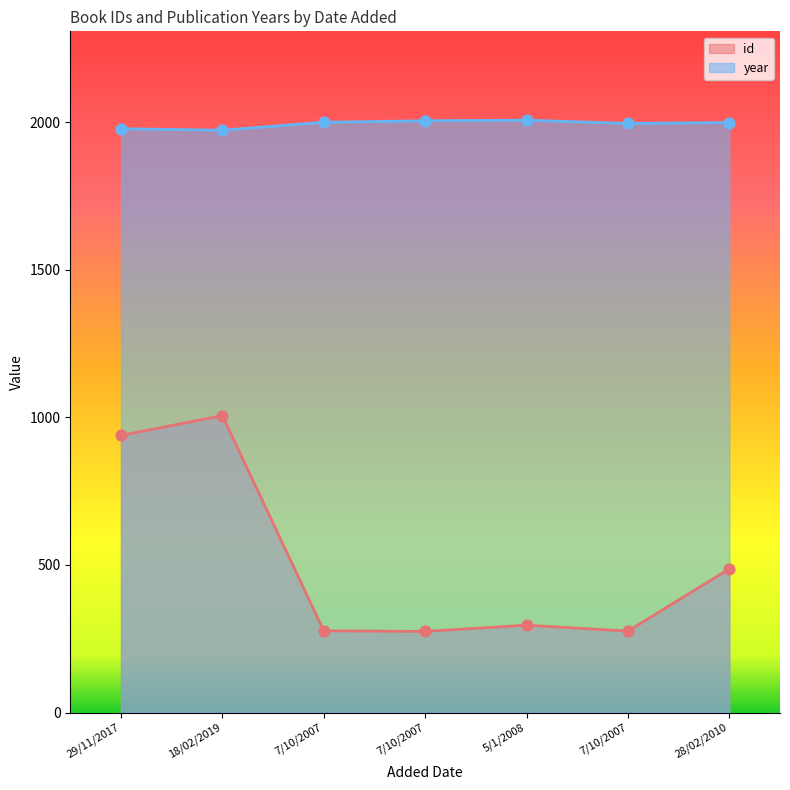

Which series reaches the maximum Y coordinate?

year